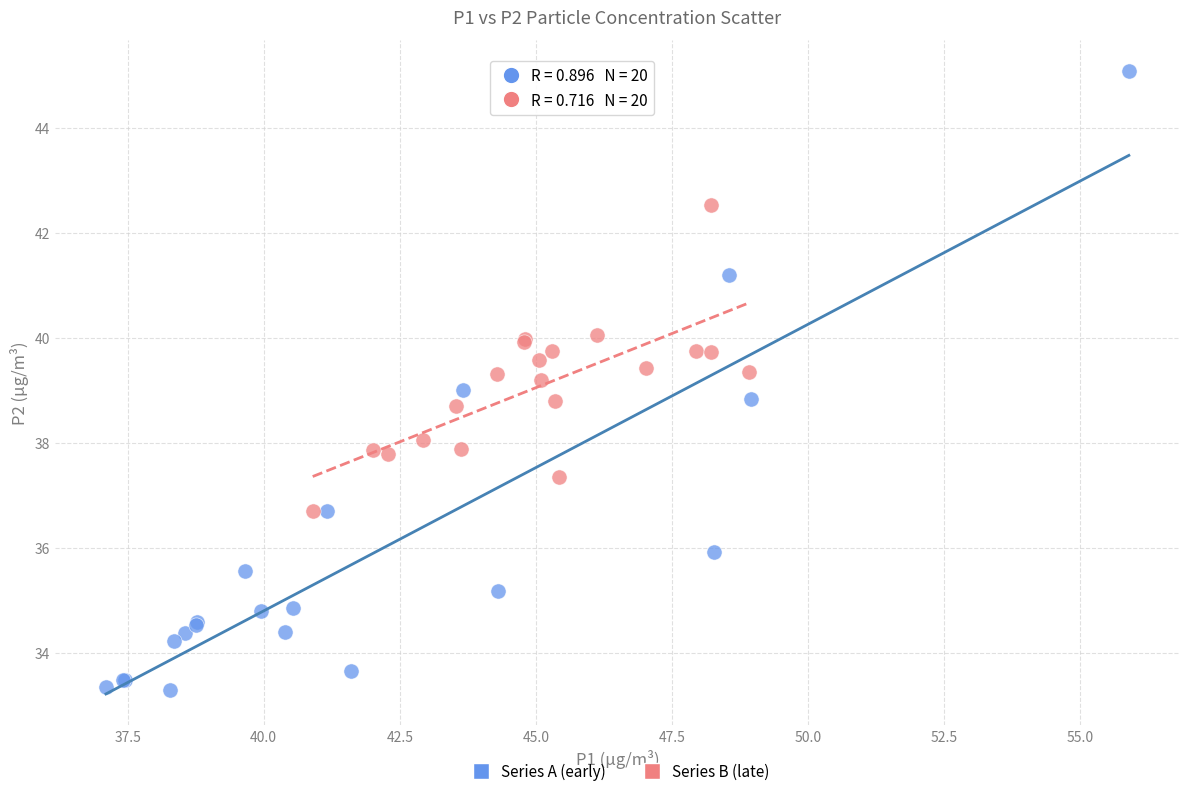

Which series contains the highest Y value?

Series A (early)